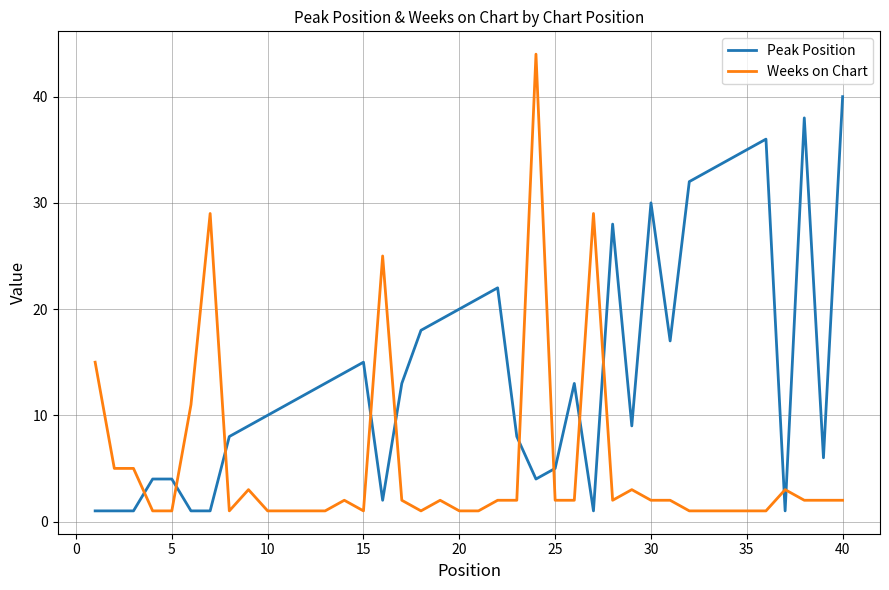

Which series has the largest total across all categories?

Peak Position